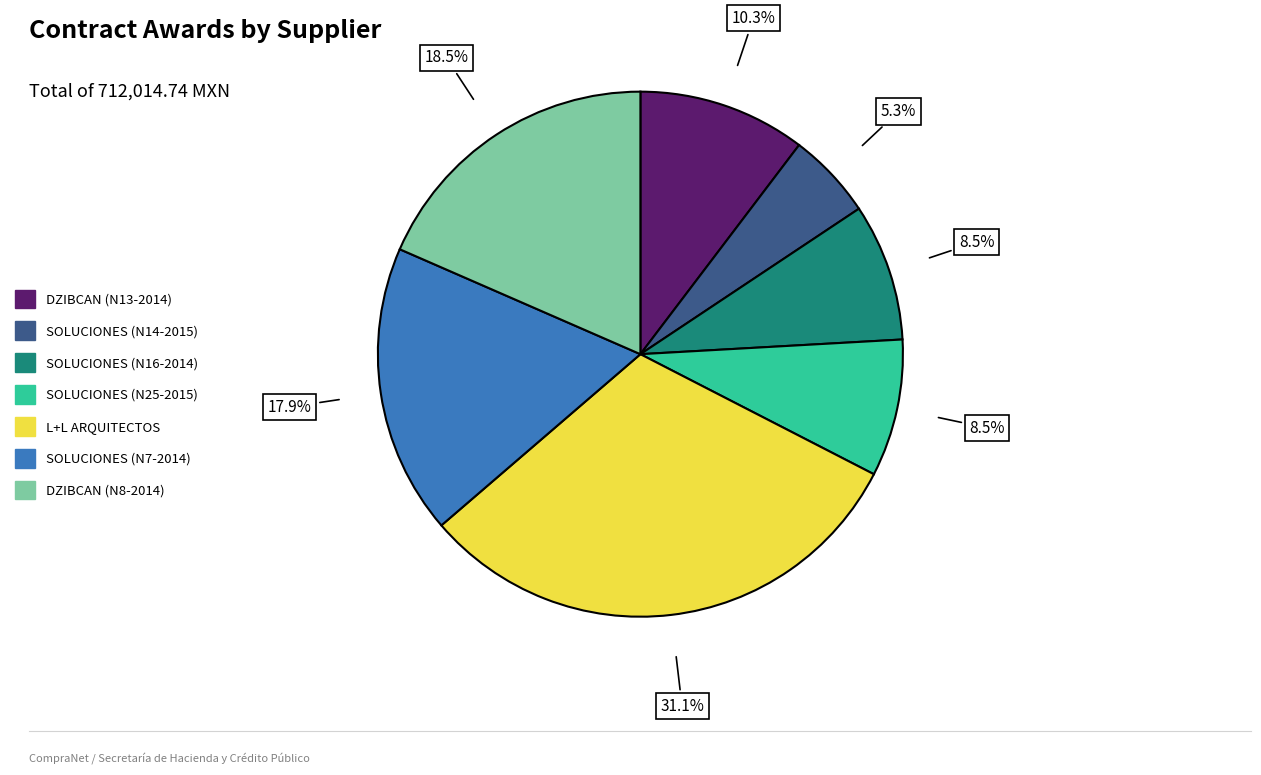

What is the ratio of the value at DZIBCAN (N13-2014) to the value at SOLUCIONES (N16-2014)?

1.2